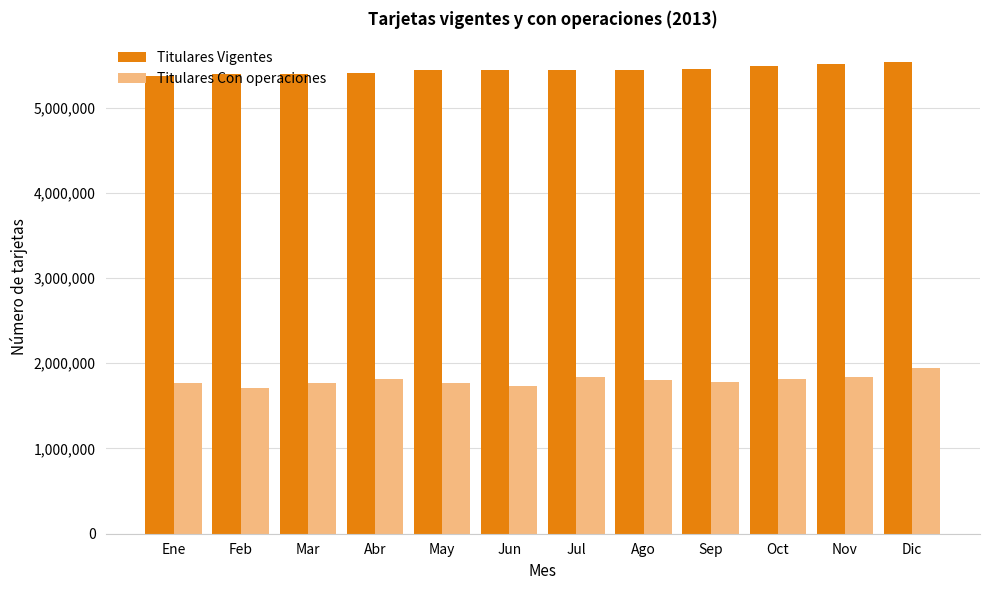

What are all the series names shown in the legend?

Titulares Vigentes, Titulares Con operaciones